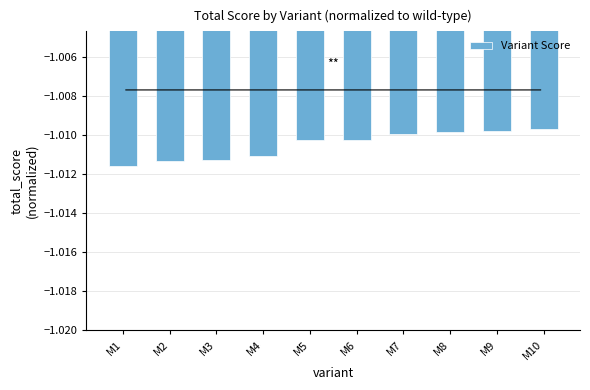

Which has a higher value, M3 or M4?

M4